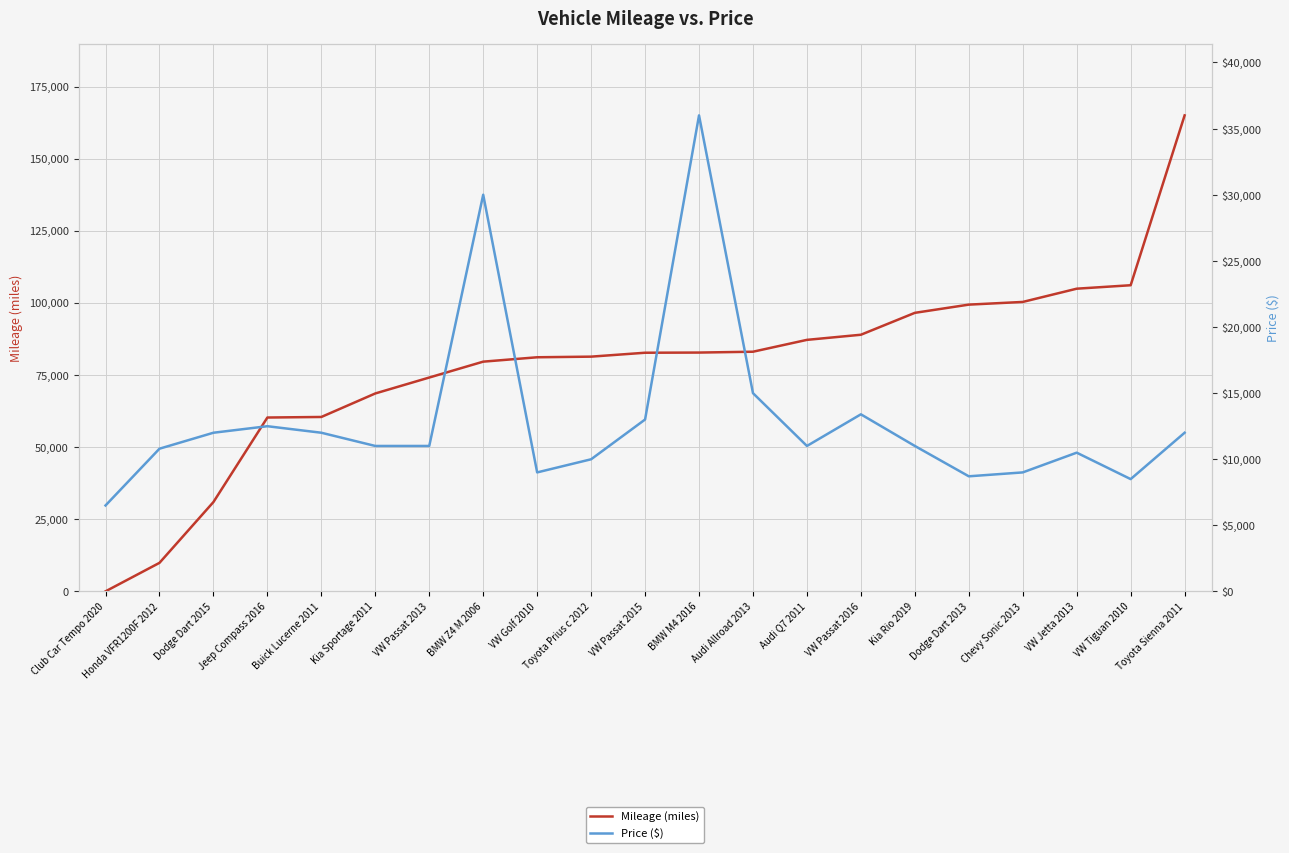

Which series has the largest range (max minus min)?

Mileage (miles)